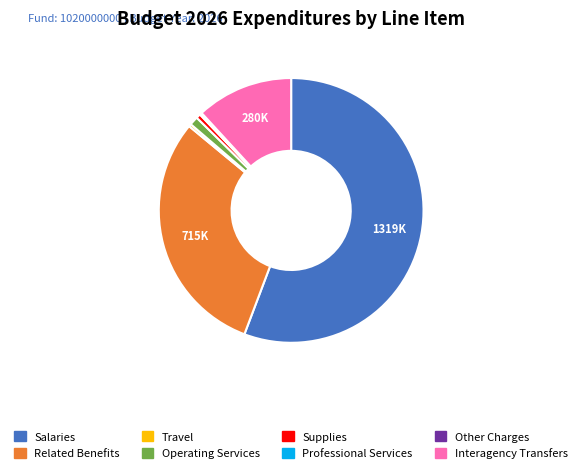

What is the largest slice in the pie chart?

Salaries